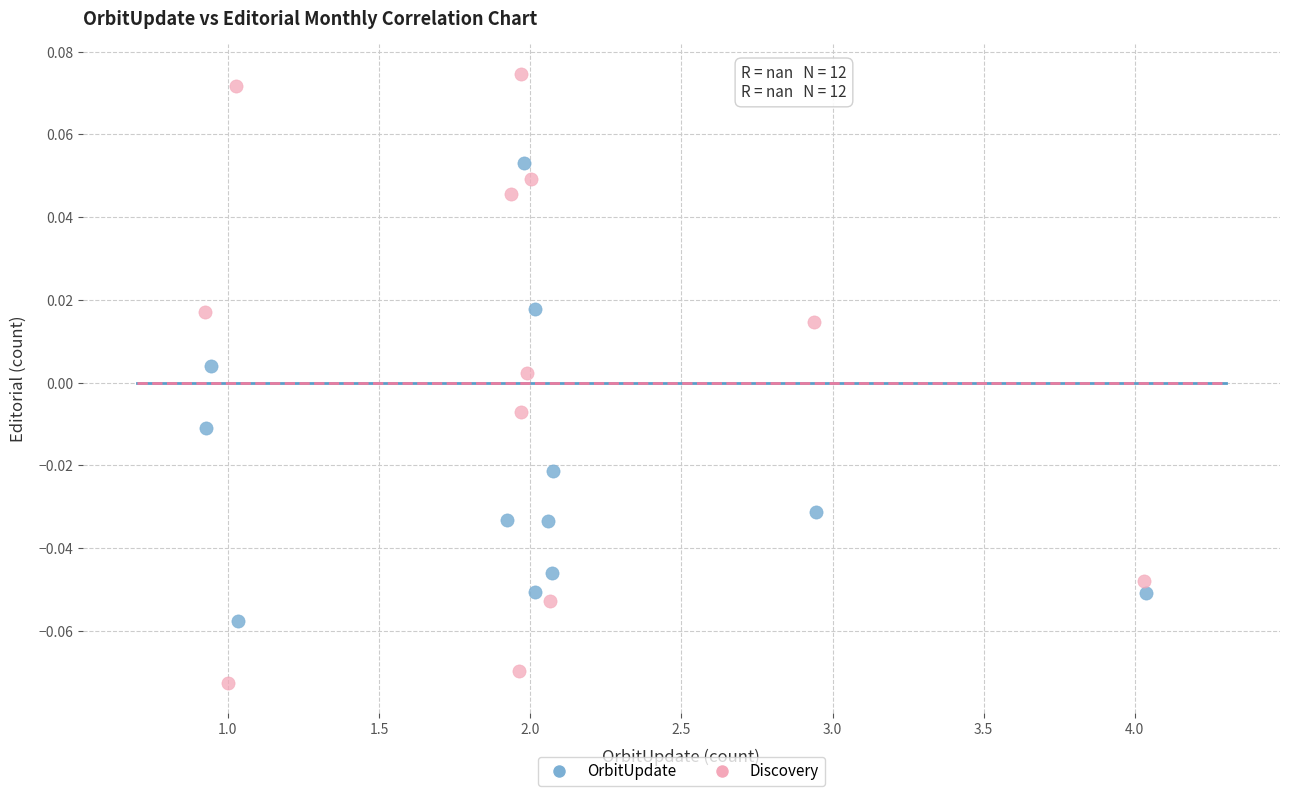

Which series contains the lowest Y value?

Discovery